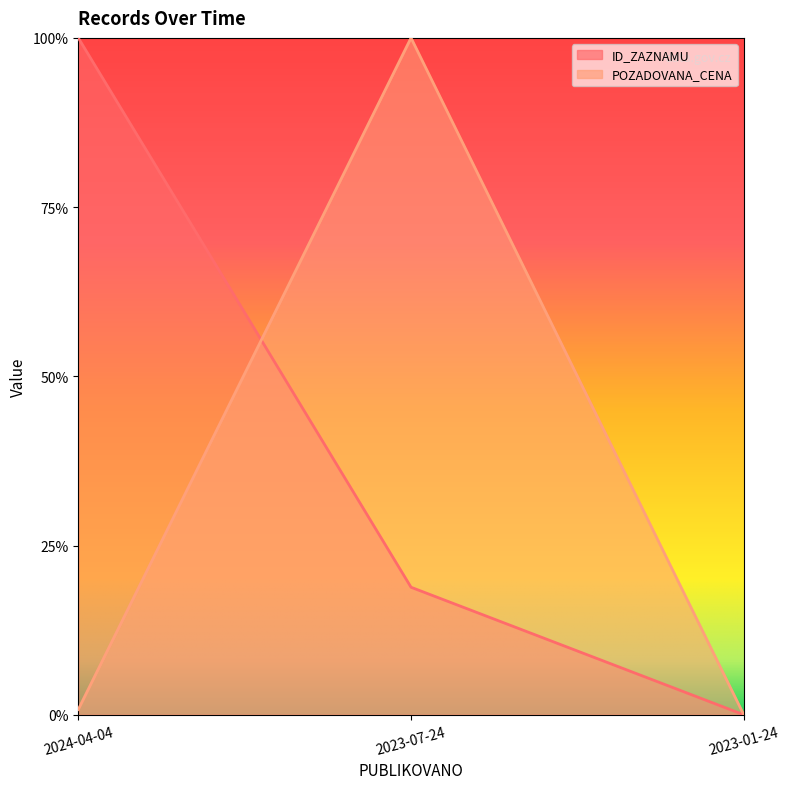

At which label does POZADOVANA_CENA reach its peak?

2023-07-24